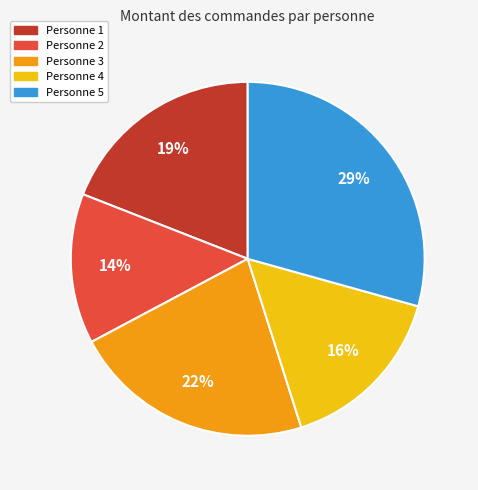

To the nearest percent, what percentage of the pie is Personne 3?

22%